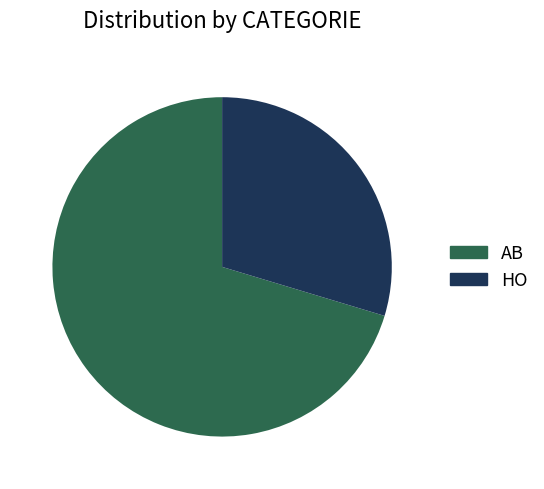

Rank the categories by value from lowest to highest.

HO, AB